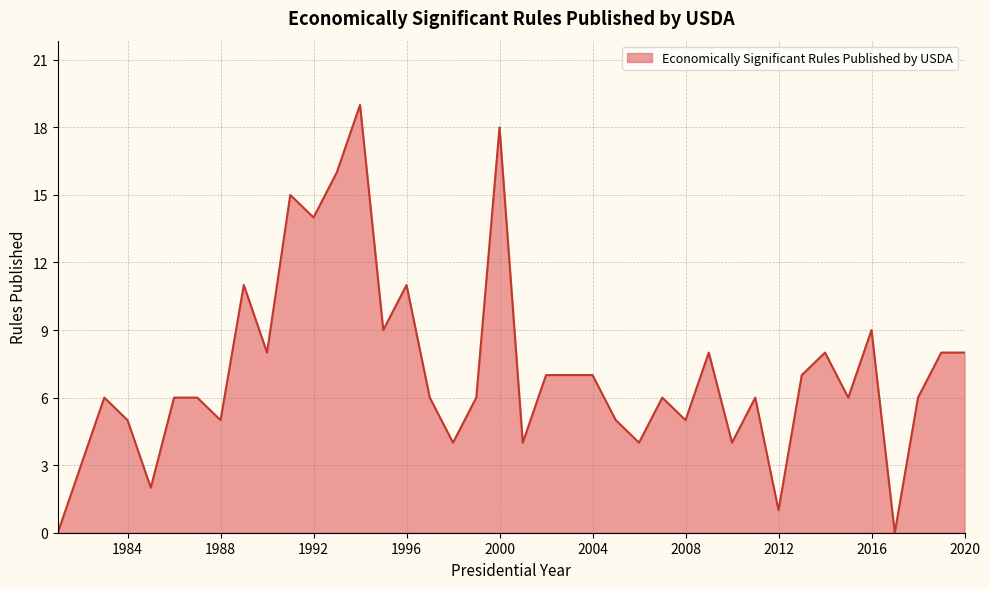

What is the difference between the maximum and minimum values?

19